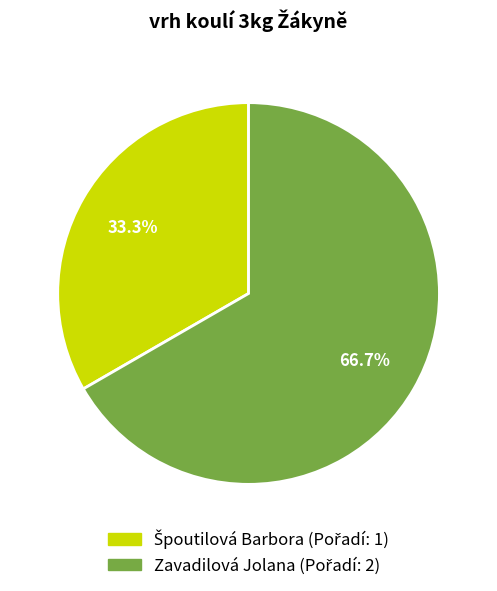

Is there any slice that represents more than half of the pie?

Yes